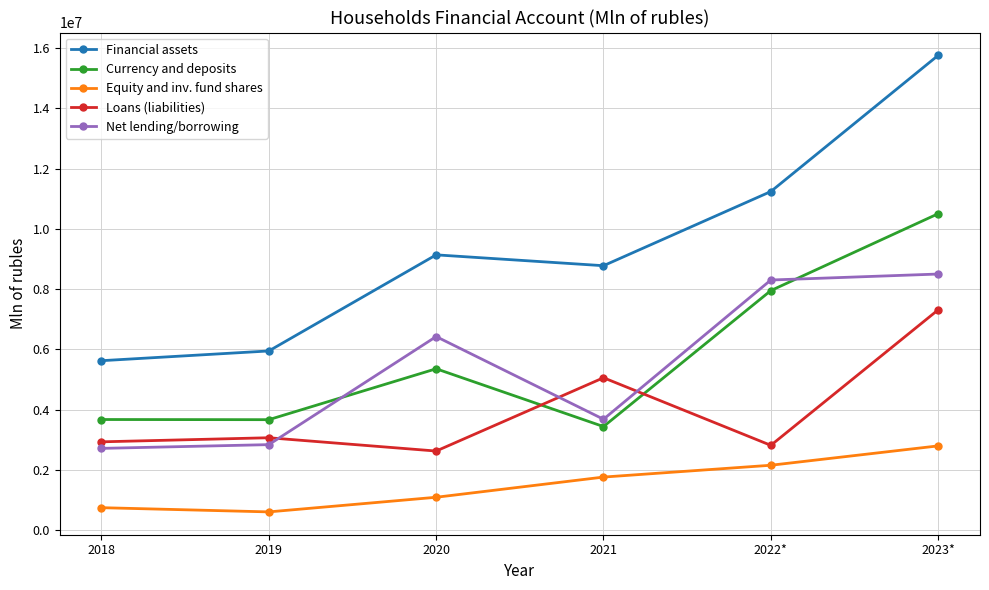

How many distinct data groups are displayed?

5